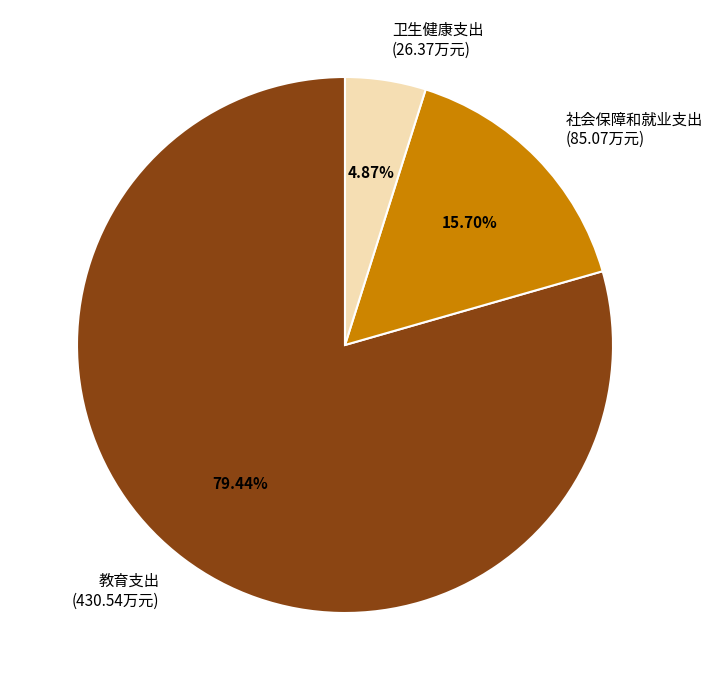

To the nearest percent, what is the difference between the 教育支出 and 社会保障和就业支出 slice percentages?

64%